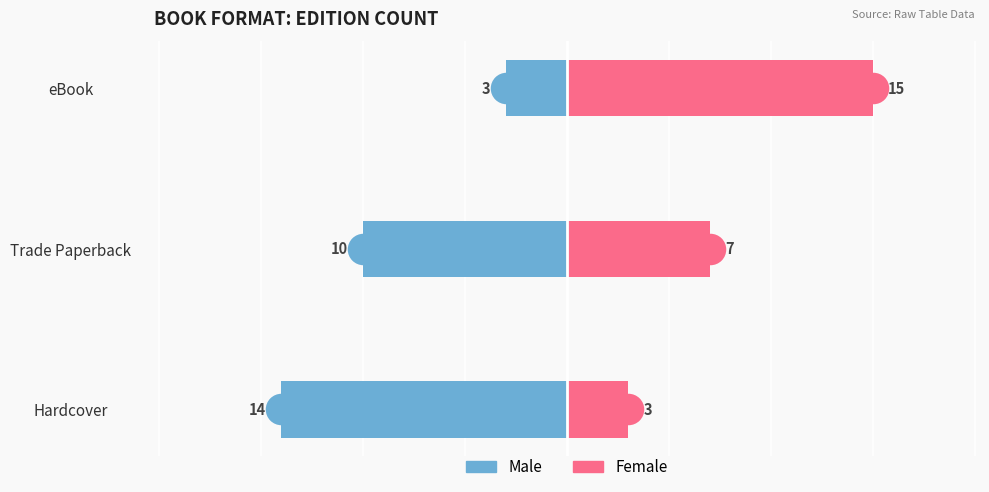

What are all the series names shown in the legend?

Male, Female